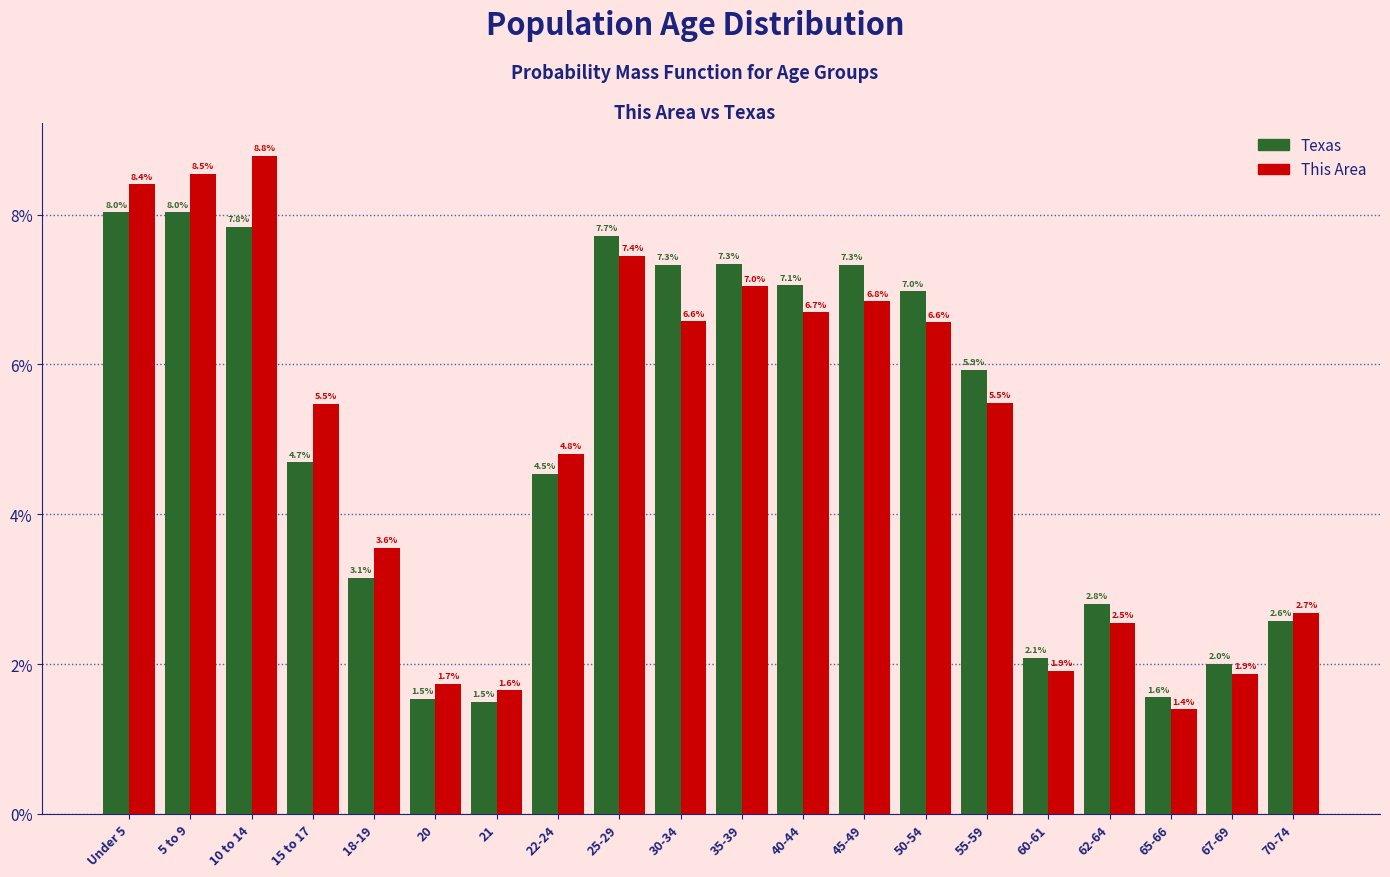

Reading left to right, what are all the values shown in this chart?

Texas: 8.0	8.0	7.8	4.7	3.1	1.5	1.5	4.5	7.7	7.3	7.3	7.1	7.3	7.0	5.9	2.1	2.8	1.6	2.0	2.6
This Area: 8.4	8.5	8.8	5.5	3.6	1.7	1.6	4.8	7.4	6.6	7.0	6.7	6.8	6.6	5.5	1.9	2.5	1.4	1.9	2.7